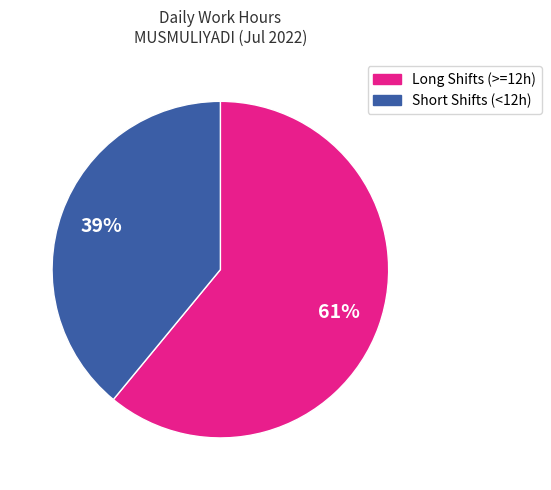

Is there any slice that represents more than half of the pie?

Yes